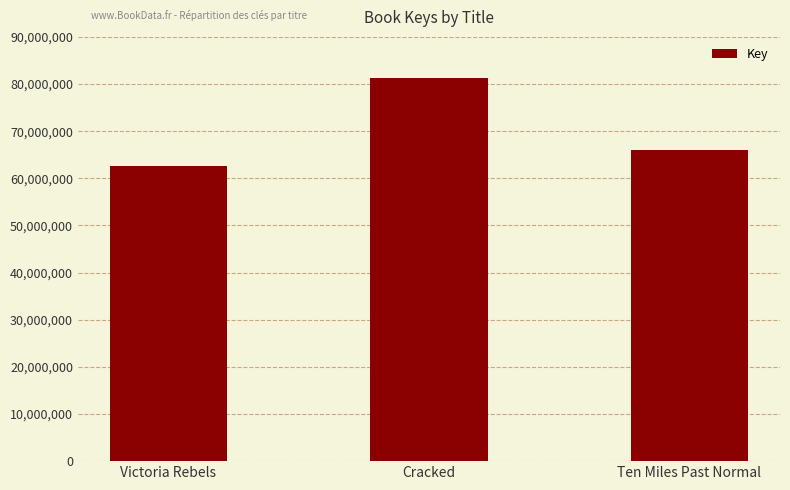

Which label corresponds to the largest value in the chart?

Cracked